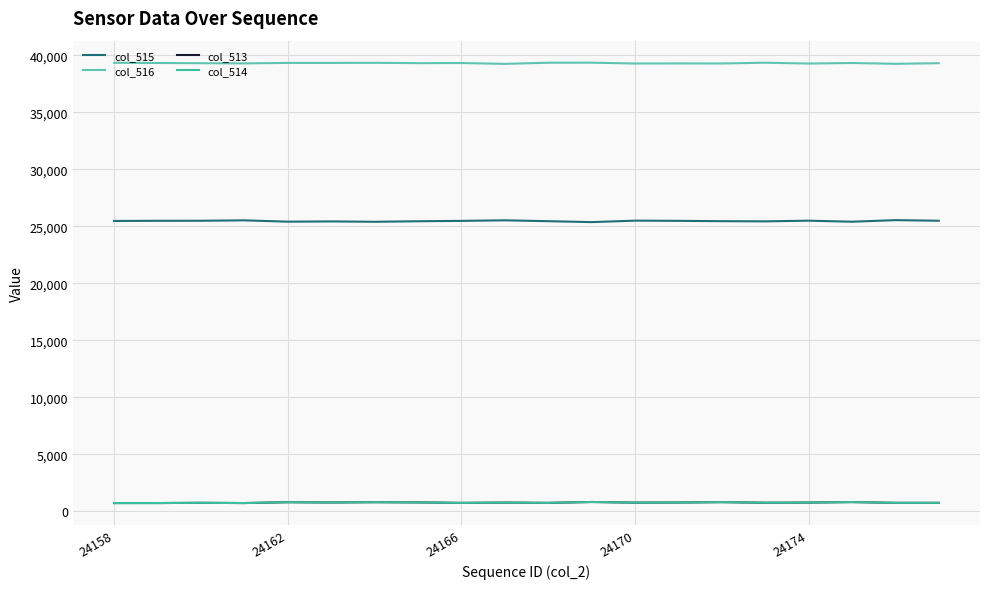

How many lines are shown in the chart?

4